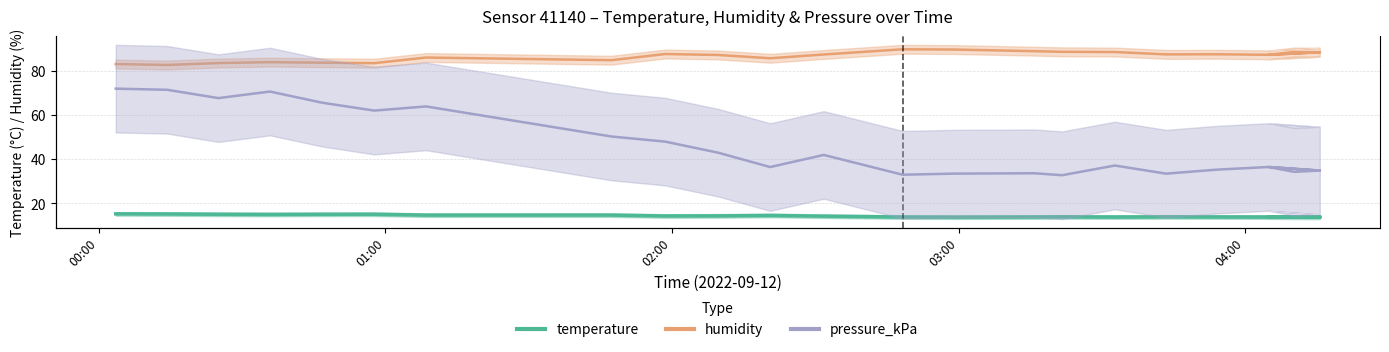

True or false: temperature and pressure_kPa cross at least once.

False